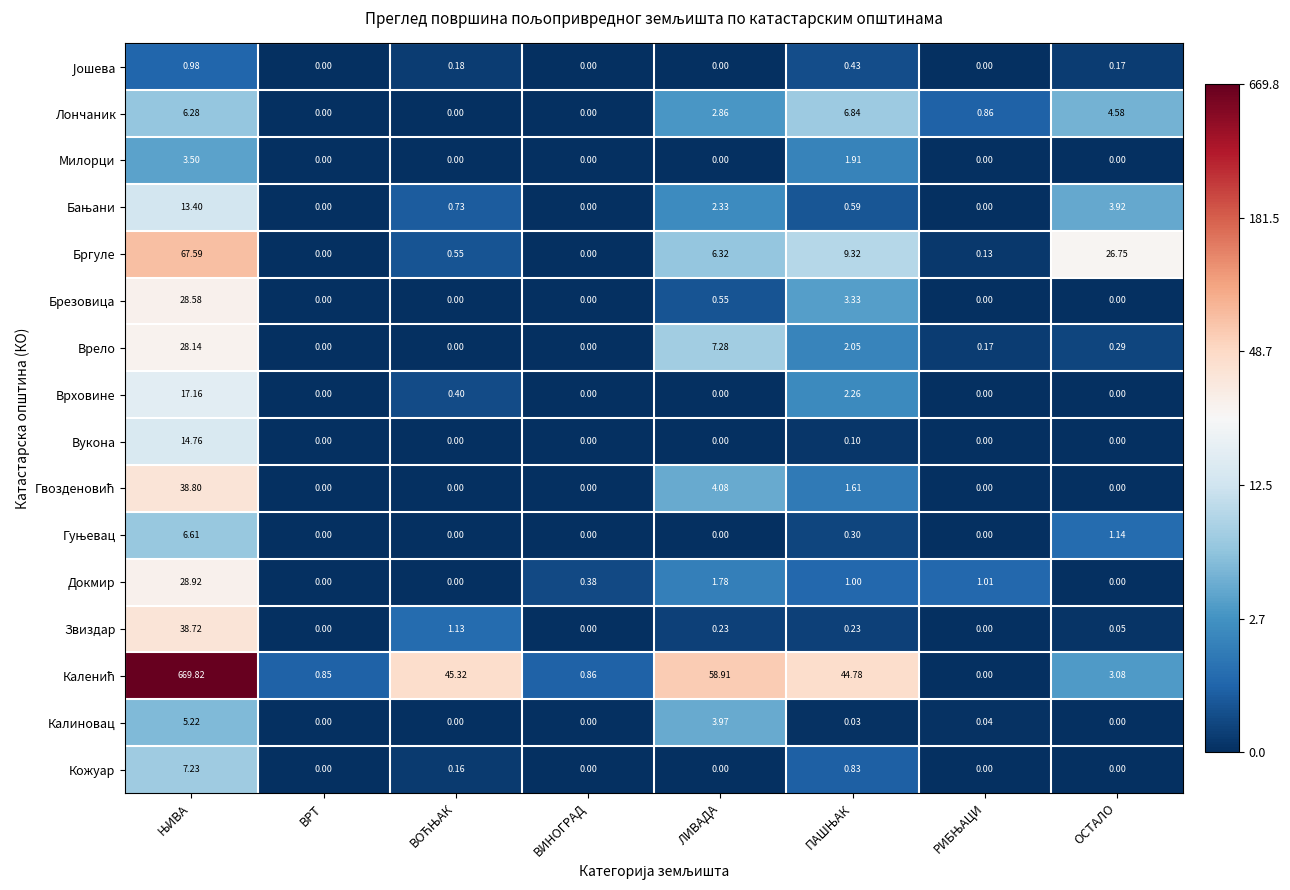

At which label is Докмир closest to 14?

ЛИВАДА